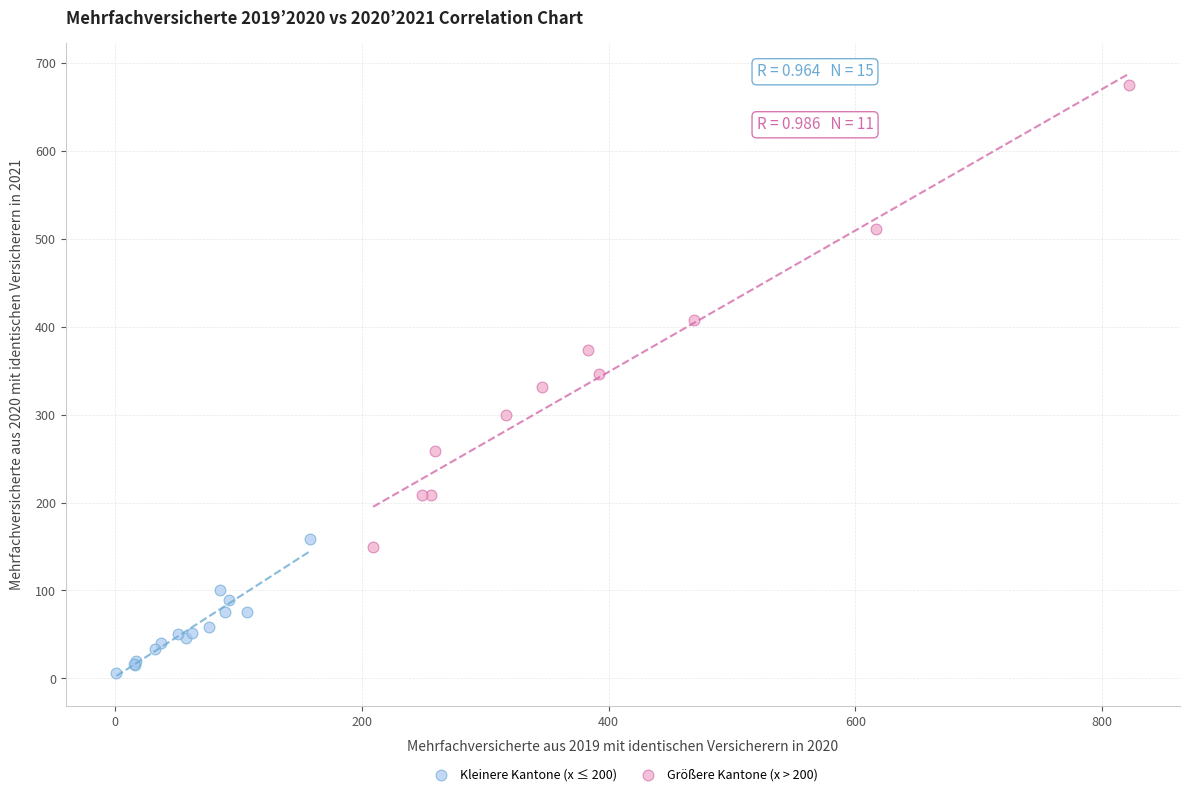

Which series contains the lowest Y value?

Kleinere Kantone (x ≤ 200)